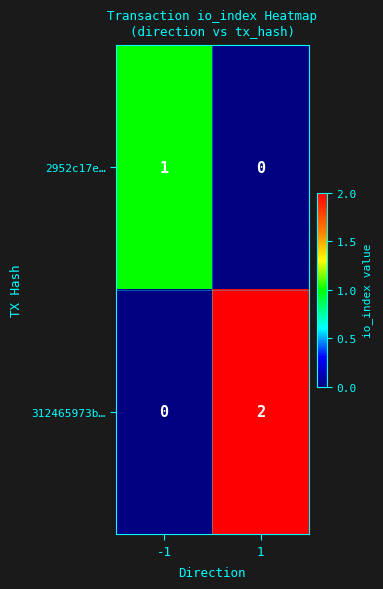

Rank the series by their maximum value, from highest to lowest.

312465973b…, 2952c17e…